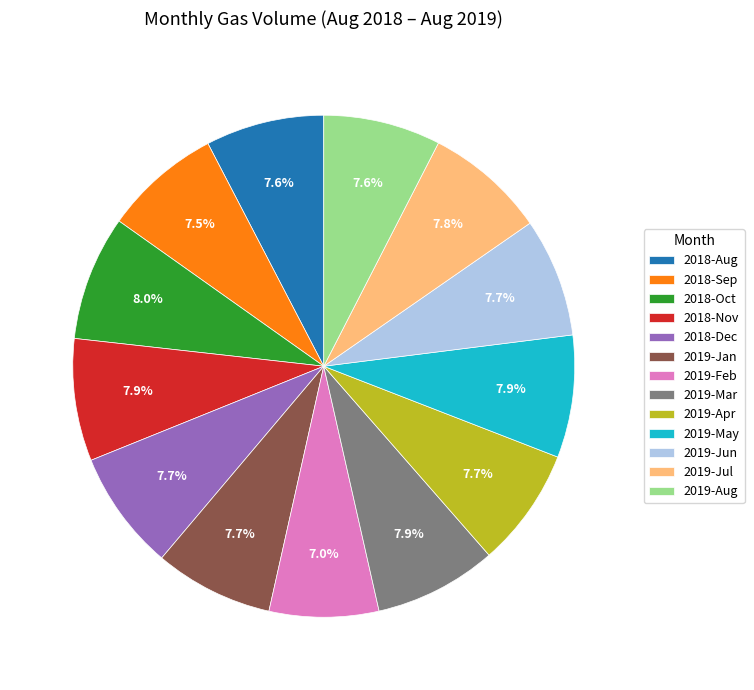

What portion of the pie excludes 2019-Feb?

93.0%